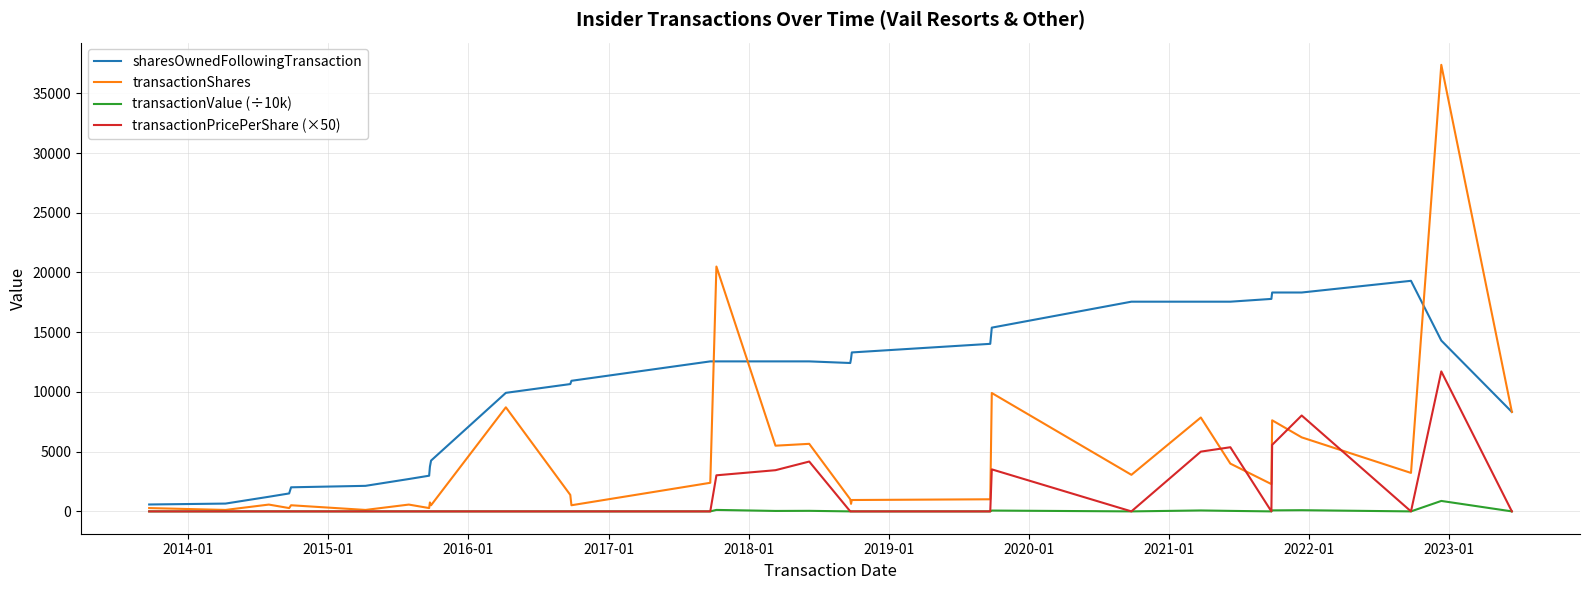

Which series has the largest range (max minus min)?

transactionShares